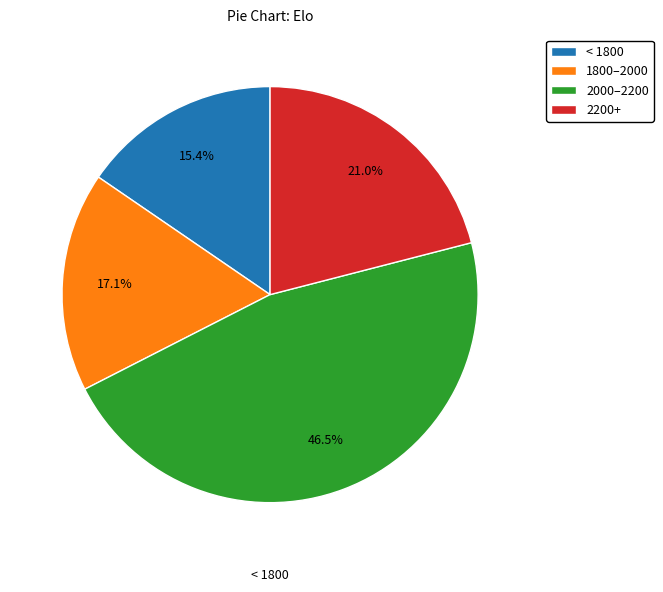

What percentage do 2000–2200 and 2200+ together represent?

67.5%